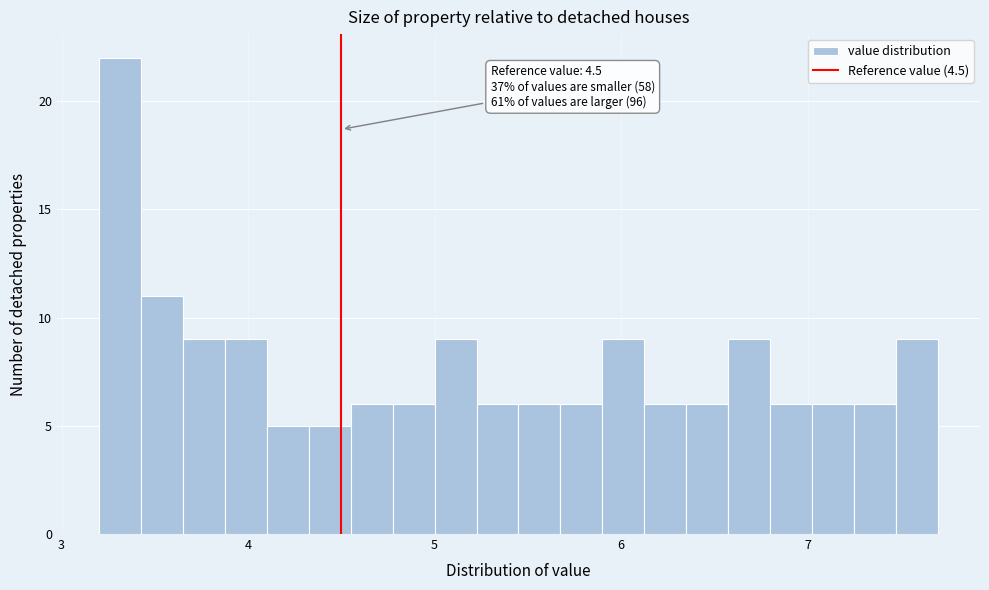

Around what value on the x-axis is the tallest bar? Give the approximate position of its centre, as read against the axis.

3.3